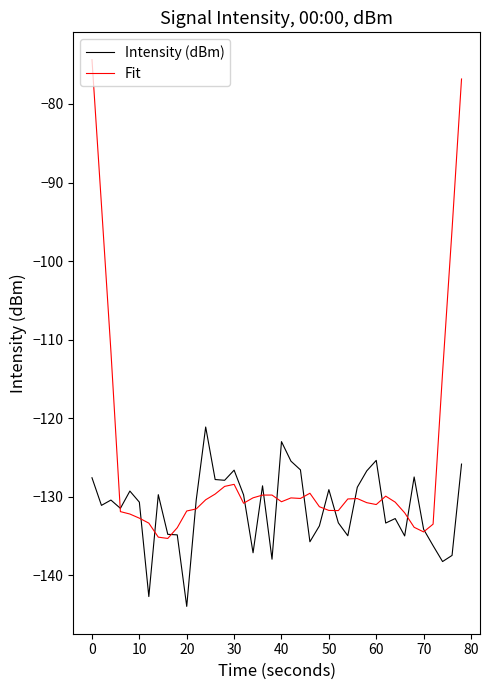

Which series has the largest range (max minus min)?

Fit